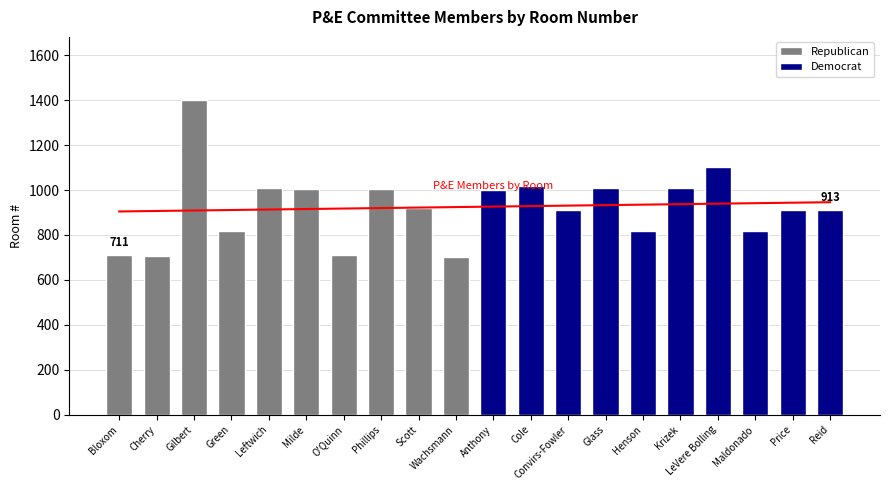

Is the value of Republican at Leftwich greater than the value of Democrat at O'Quinn?

No